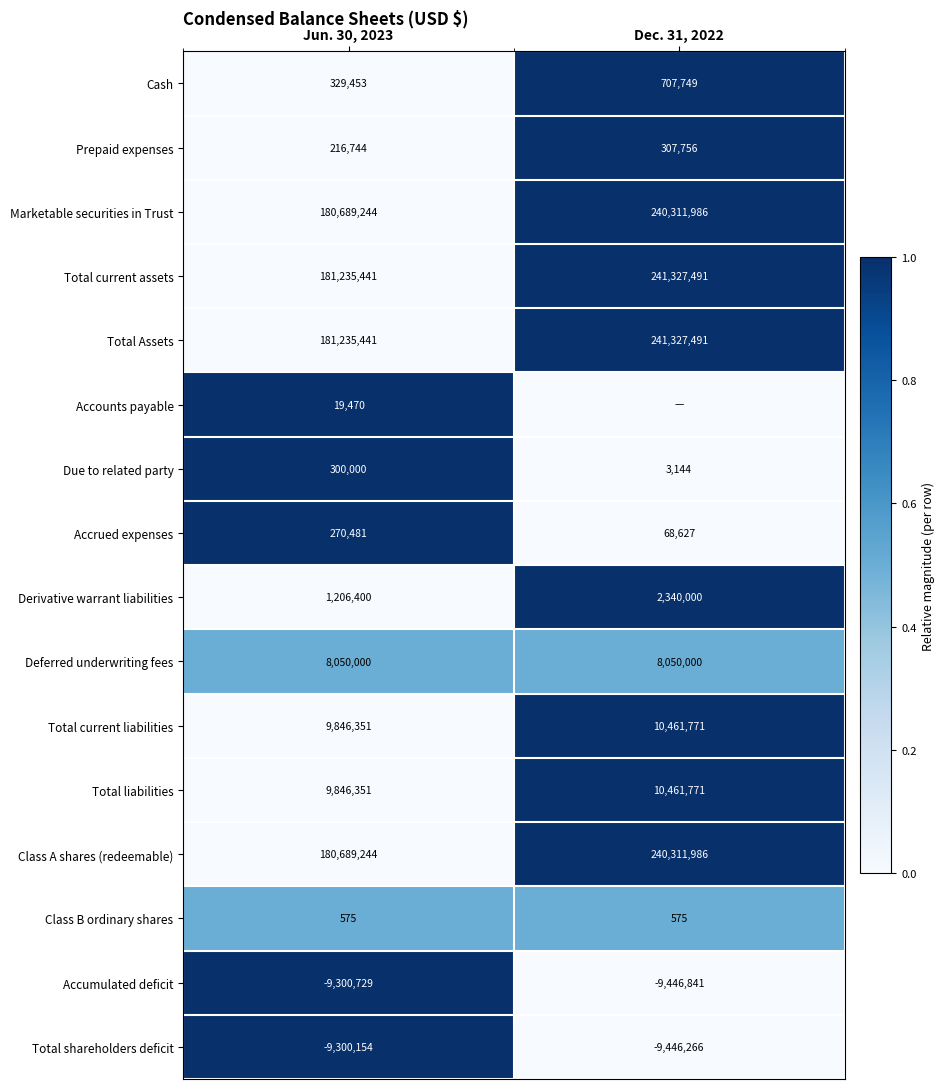

What is the sum of all Due to related party values?

303144